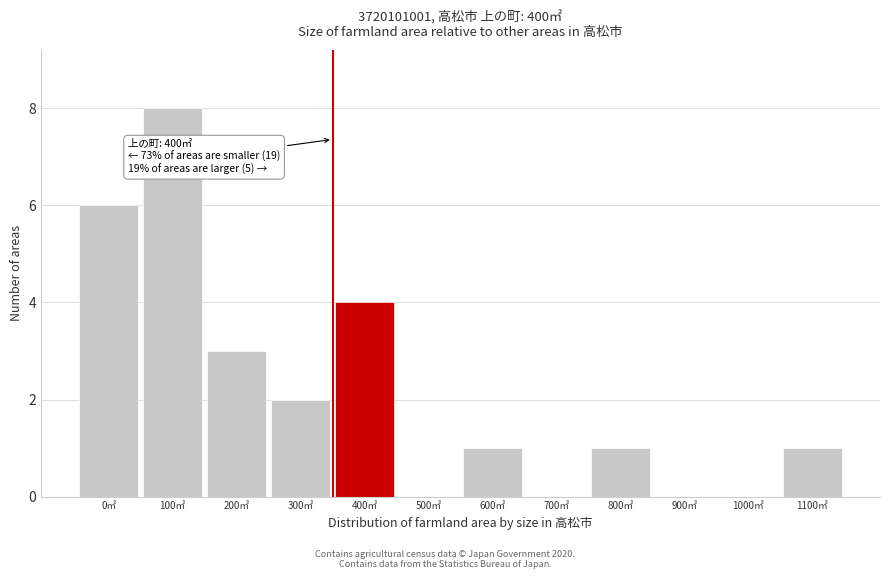

Reading left to right, extract all data points from this chart.

0㎡=6	100㎡=8	200㎡=3	300㎡=2	400㎡=4	500㎡=0	600㎡=1	700㎡=0	800㎡=1	900㎡=0	1000㎡=0	1100㎡=1